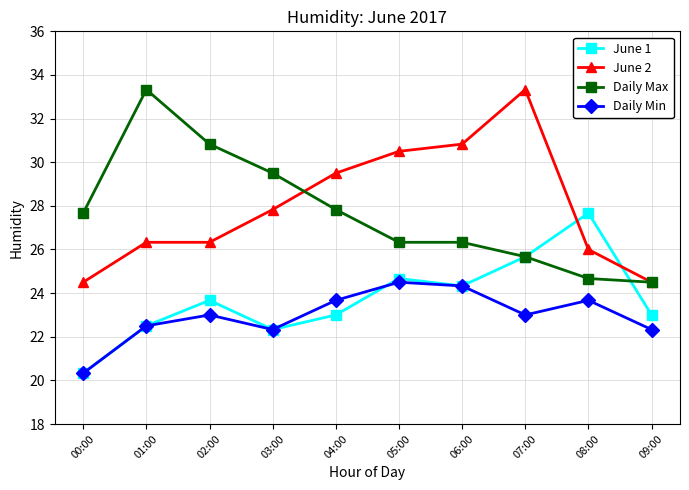

Reading right to left, what are all the values shown in this chart?

June 1: 23.0	27.7	25.7	24.3	24.7	23.0	22.3	23.7	22.5	20.3
June 2: 24.5	26.0	33.3	30.8	30.5	29.5	27.8	26.3	26.3	24.5
Daily Max: 24.5	24.7	25.7	26.3	26.3	27.8	29.5	30.8	33.3	27.7
Daily Min: 22.3	23.7	23.0	24.3	24.5	23.7	22.3	23.0	22.5	20.3